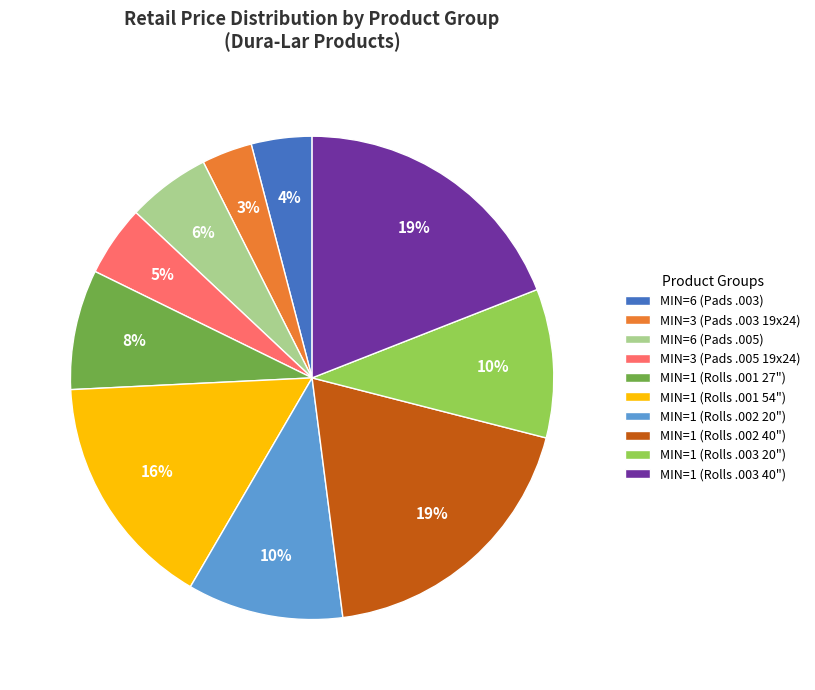

What percentage is the MIN=3 (Pads .003 19x24) slice, to the nearest percent?

3%